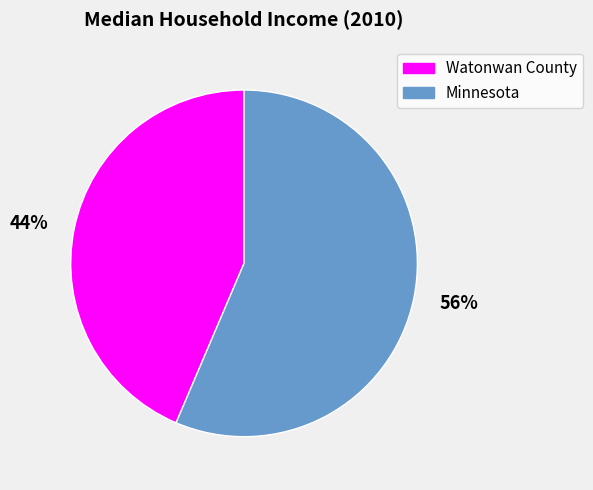

Is there any slice that represents more than half of the pie?

Yes